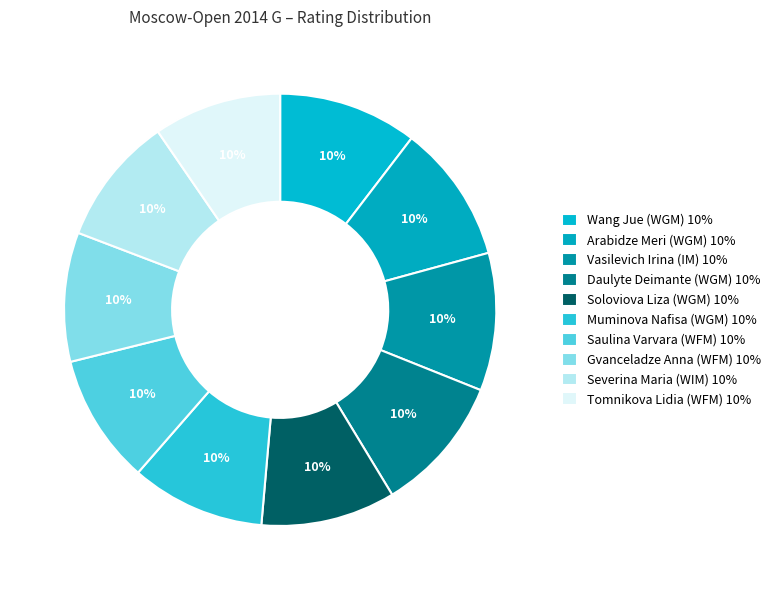

True or false: Tomnikova Lidia (WFM) accounts for 20% of the total.

False